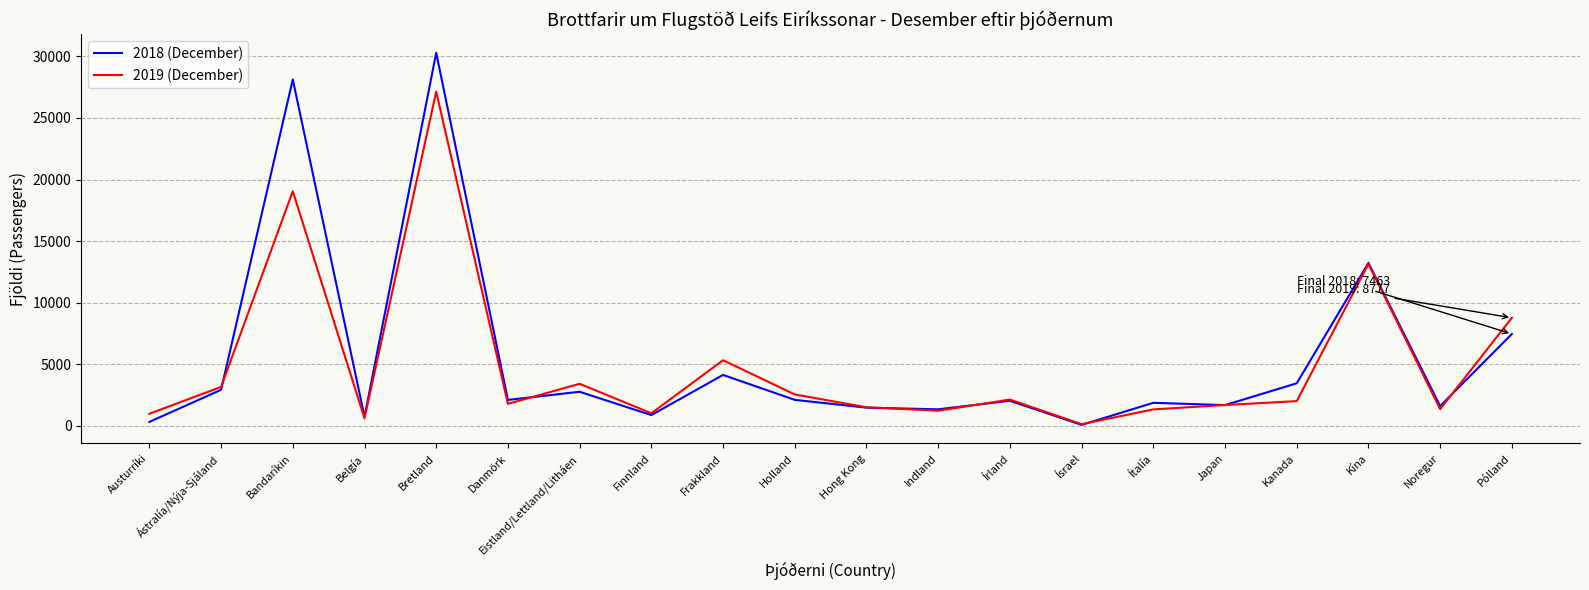

What is the difference between the highest and lowest values at Belgía?

128.1